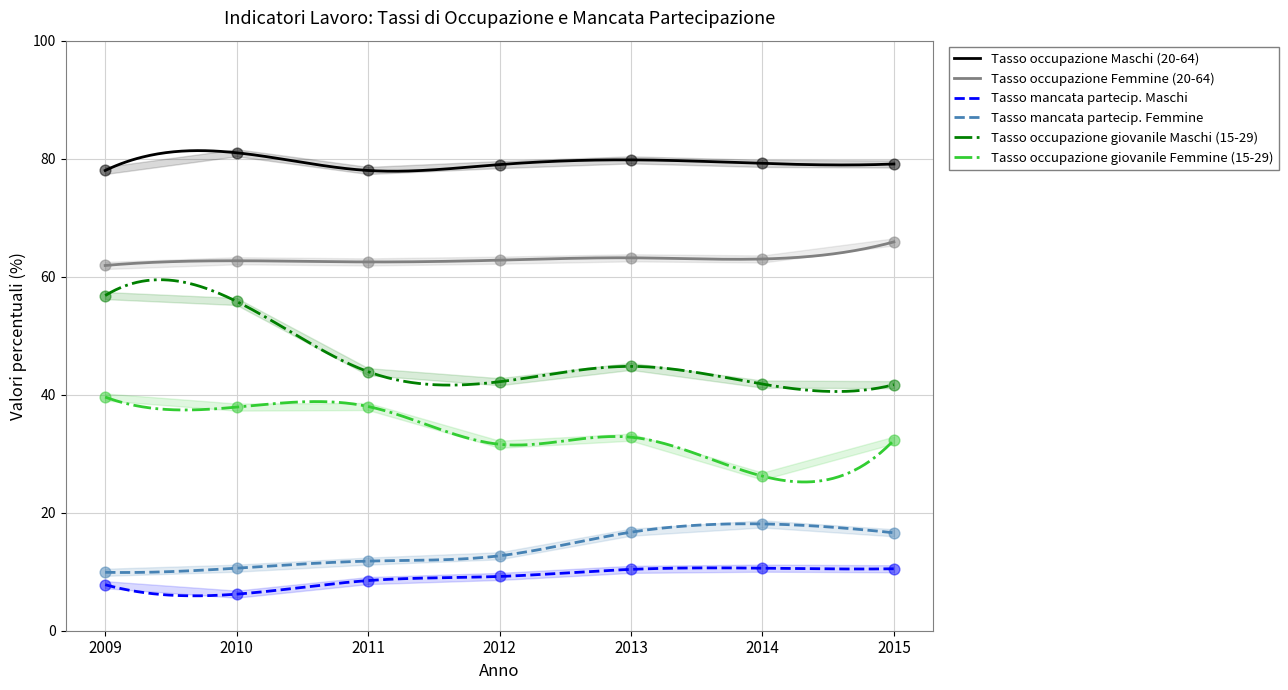

Which series contains the lowest Y value?

Tasso mancata partecip. Maschi